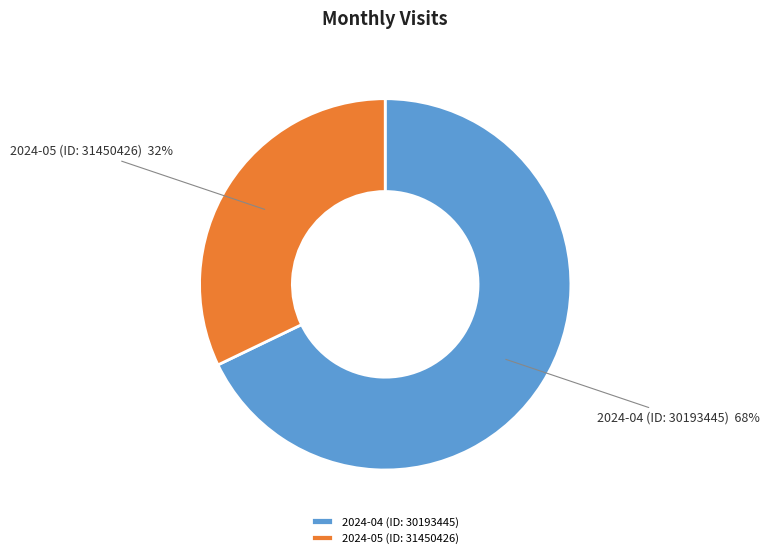

Is the sum of 2024-04 (ID: 30193445) and 2024-05 (ID: 31450426) greater than half?

Yes